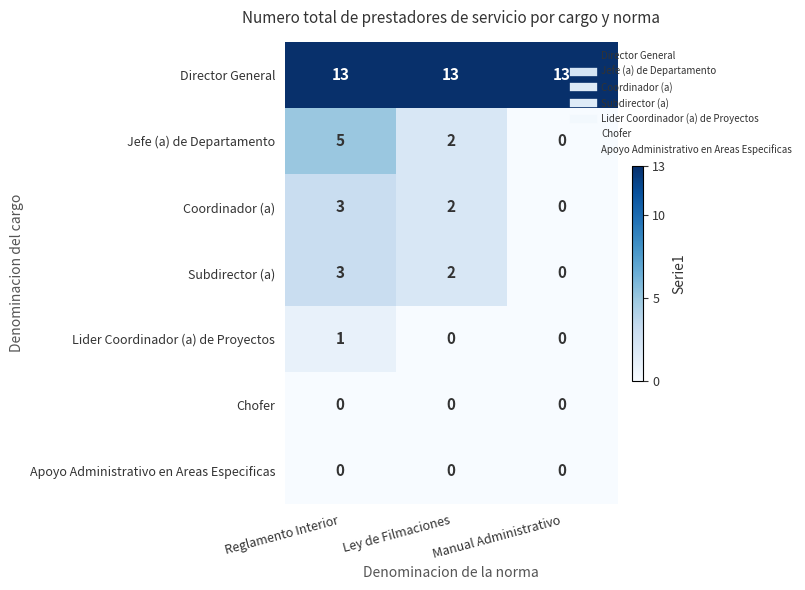

What is the sum of all Jefe (a) de Departamento values?

7